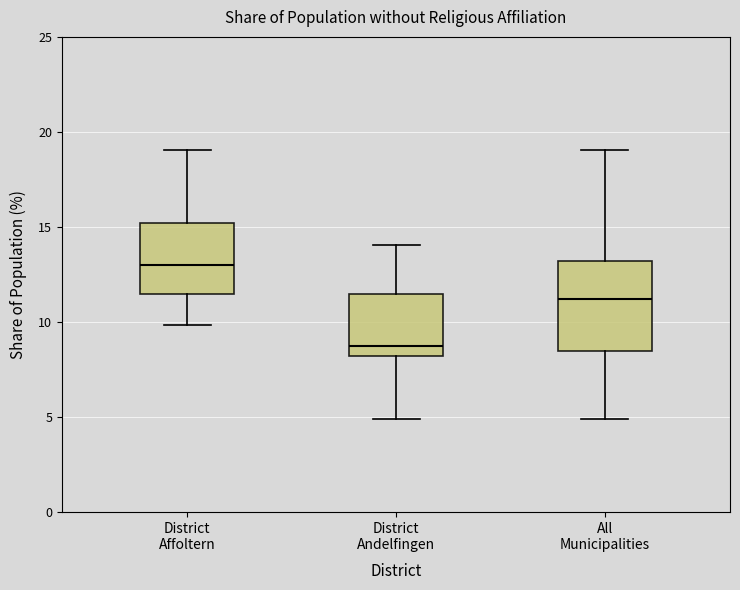

Which box is the tallest, from its lower edge to its upper edge?

All Municipalities